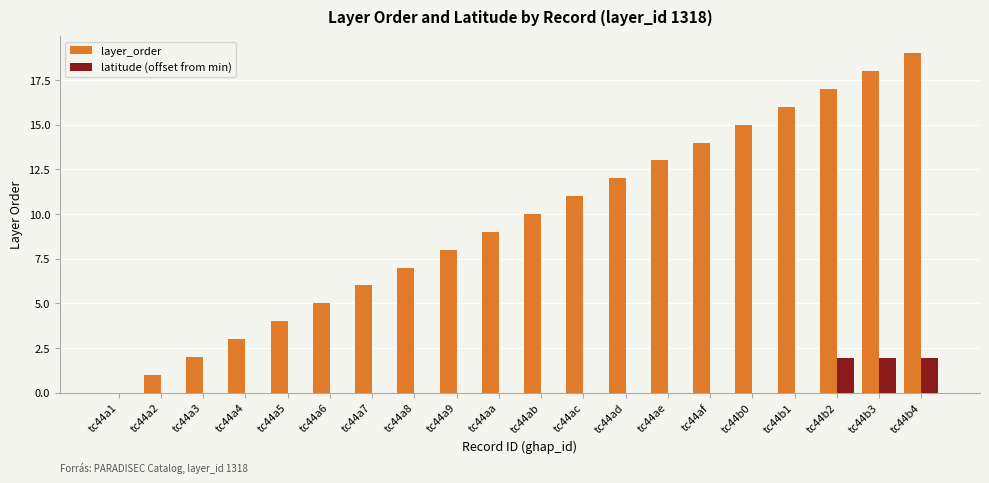

Which series has the widest spread of values?

layer_order